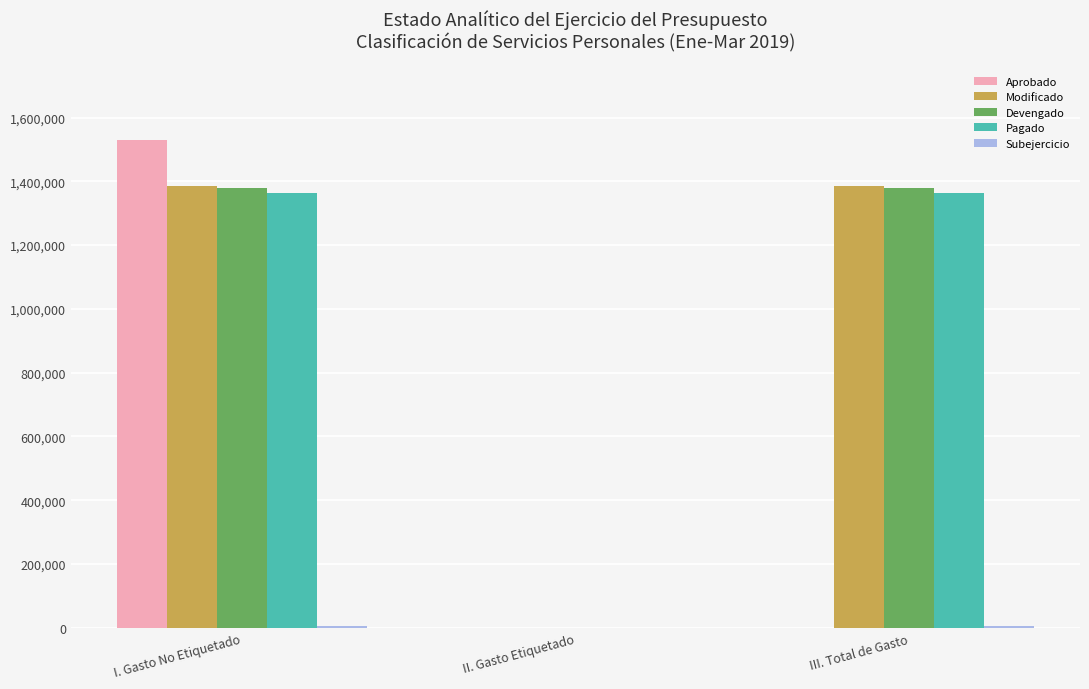

Are the bars grouped side by side (vs. stacked)?

Yes